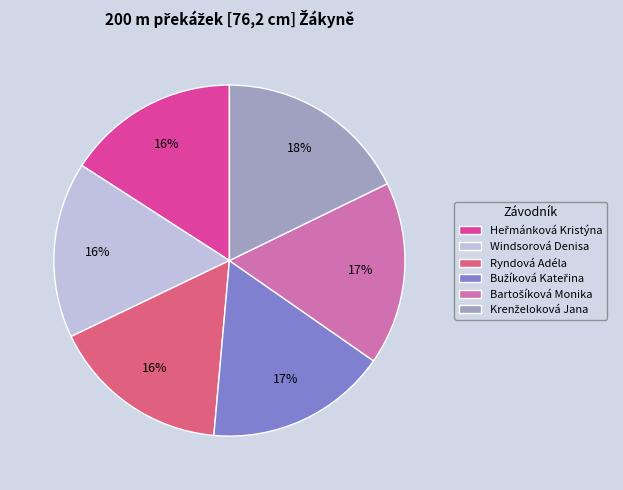

Is Ryndová Adéla the majority of the pie?

No